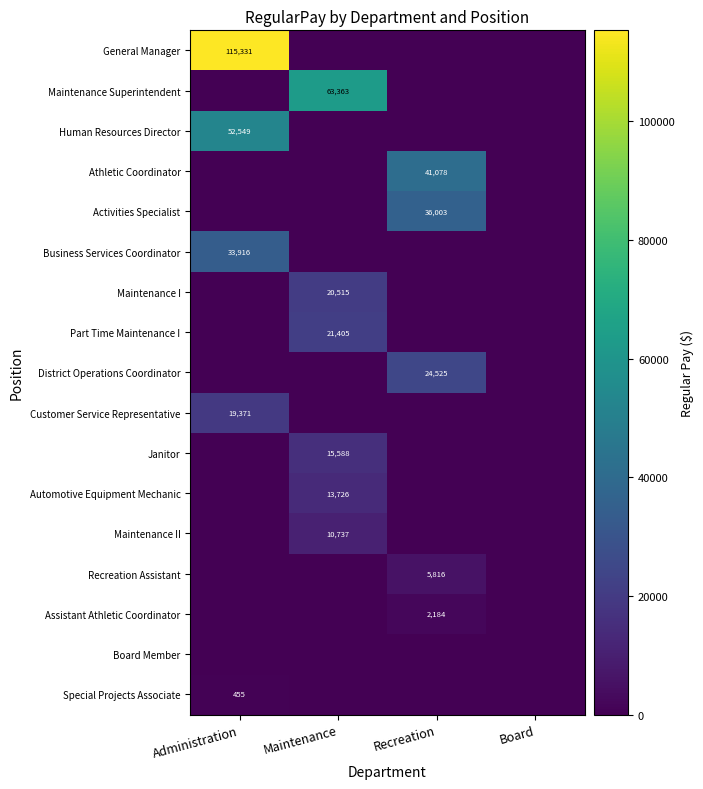

What is the sum of all Human Resources Director values?

52549